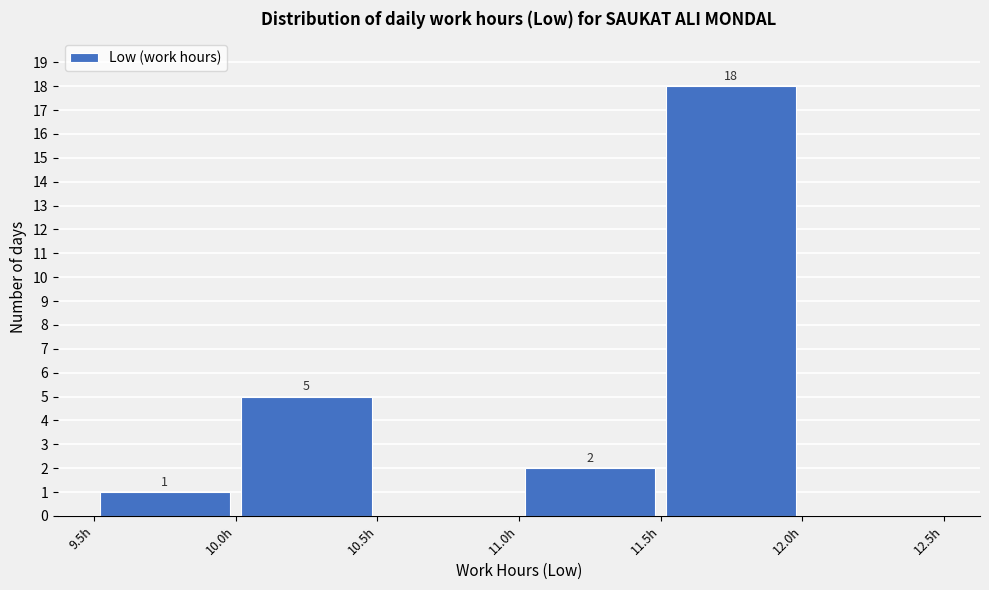

Over which range of the x-axis is the bar tallest?

11.5 to 12.0